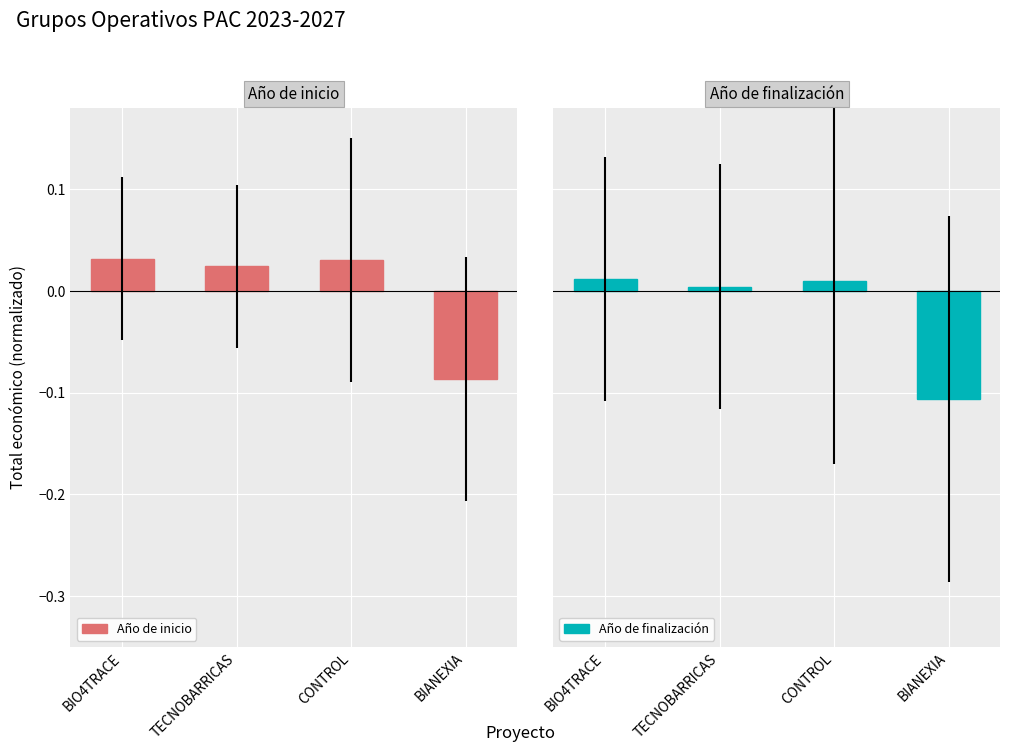

Reading left to right, extract all data points from this chart.

Año de inicio: 0.0	0.0	0.0	-0.1
Año de finalización: 0.0	0.0	0.0	-0.1